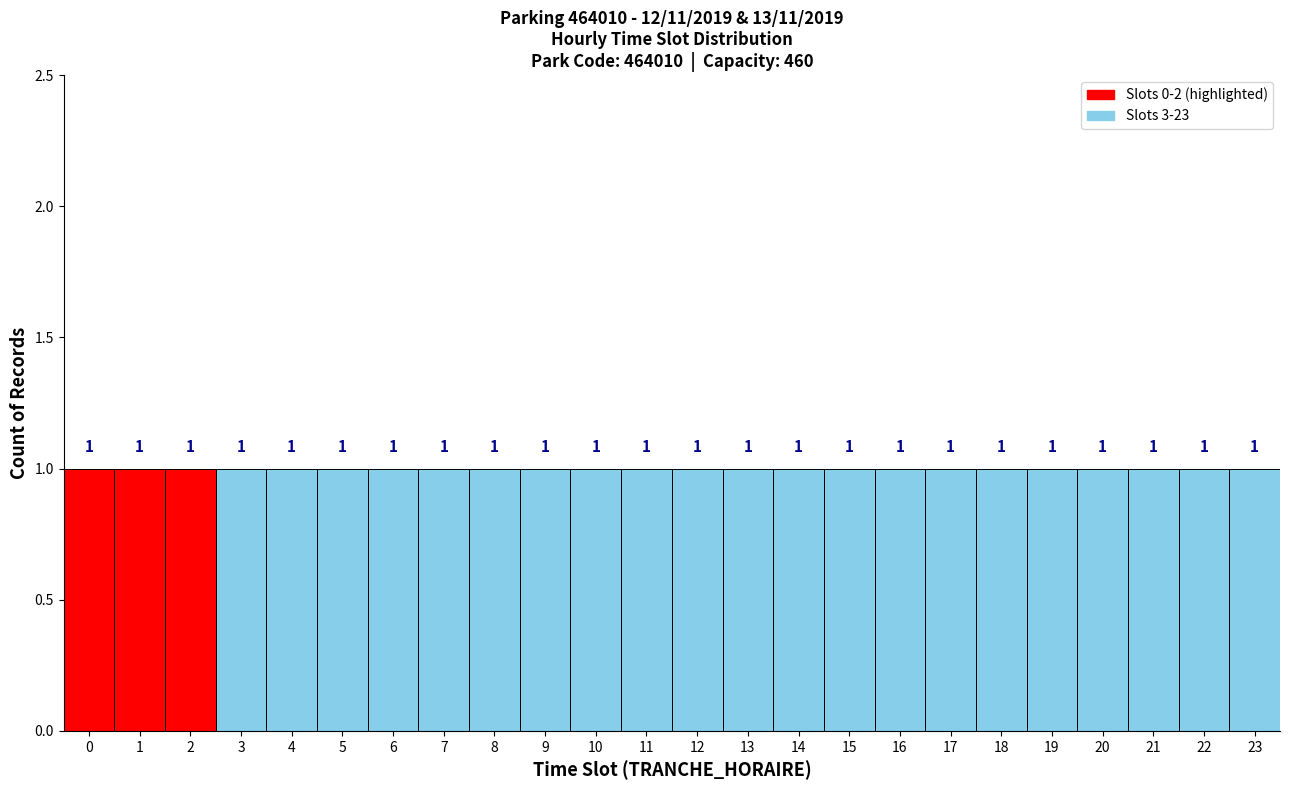

What is the height of the bar covering 8.5 to 9.5 on the x-axis?

1